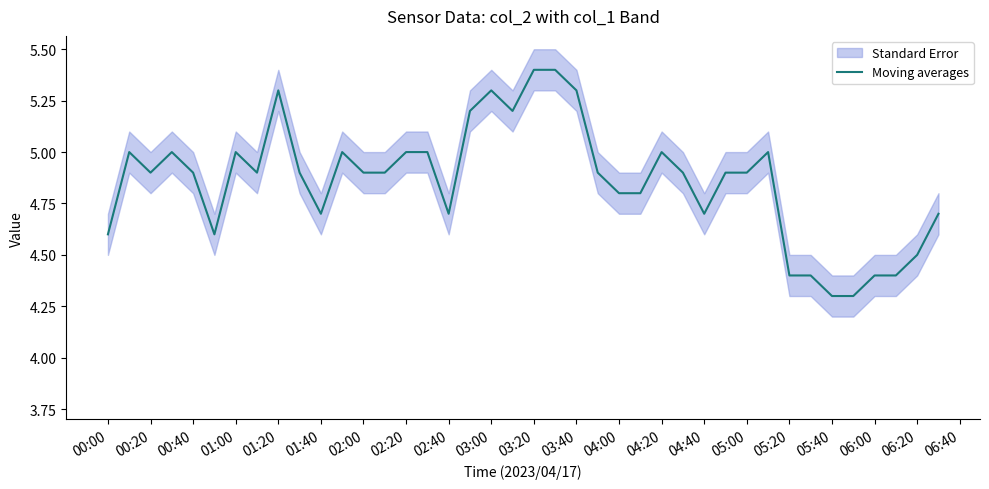

Reading left to right, list all the values displayed in this chart.

4.6	5.0	4.9	5.0	4.9	4.6	5.0	4.9	5.3	4.9	4.7	5.0	4.9	4.9	5.0	5.0	4.7	5.2	5.3	5.2	5.4	5.4	5.3	4.9	4.8	4.8	5.0	4.9	4.7	4.9	4.9	5.0	4.4	4.4	4.3	4.3	4.4	4.4	4.5	4.7